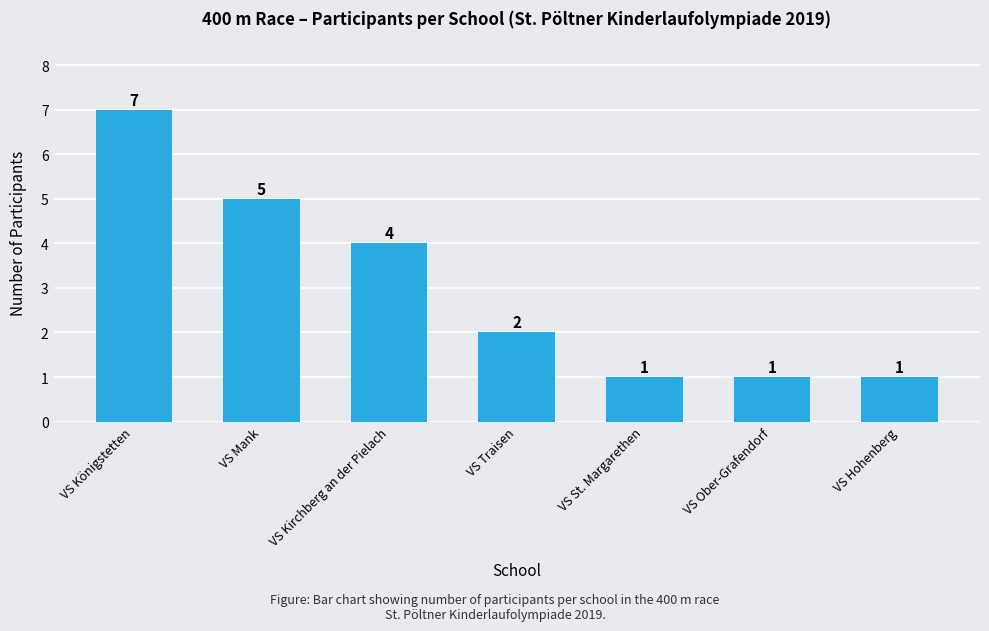

What is the label of the 1st bar from the left?

VS Königstetten